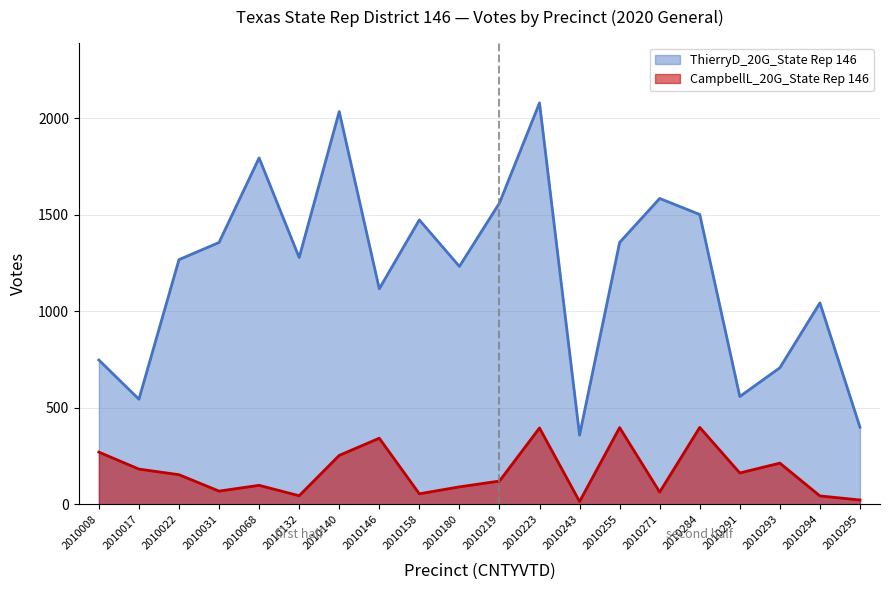

Which series has the largest total across all categories?

ThierryD_20G_State Rep 146